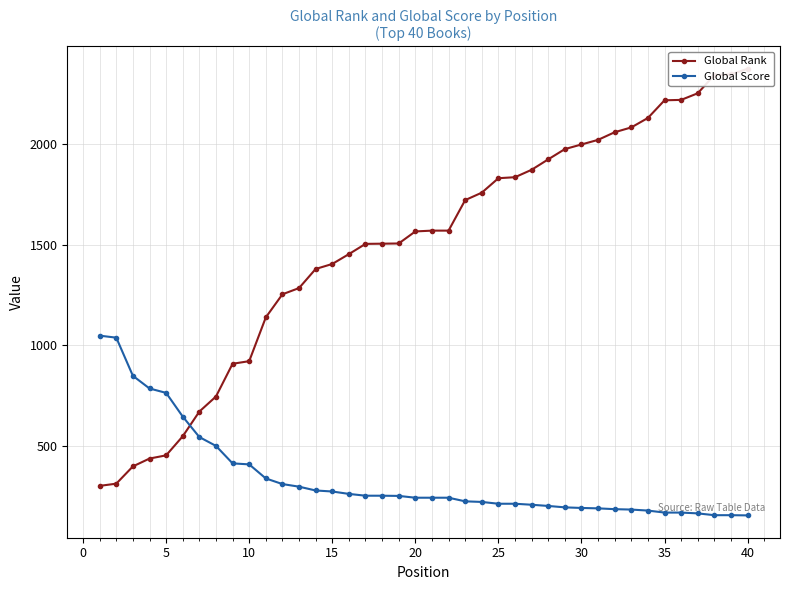

What is the minimum value for Global Score?

152